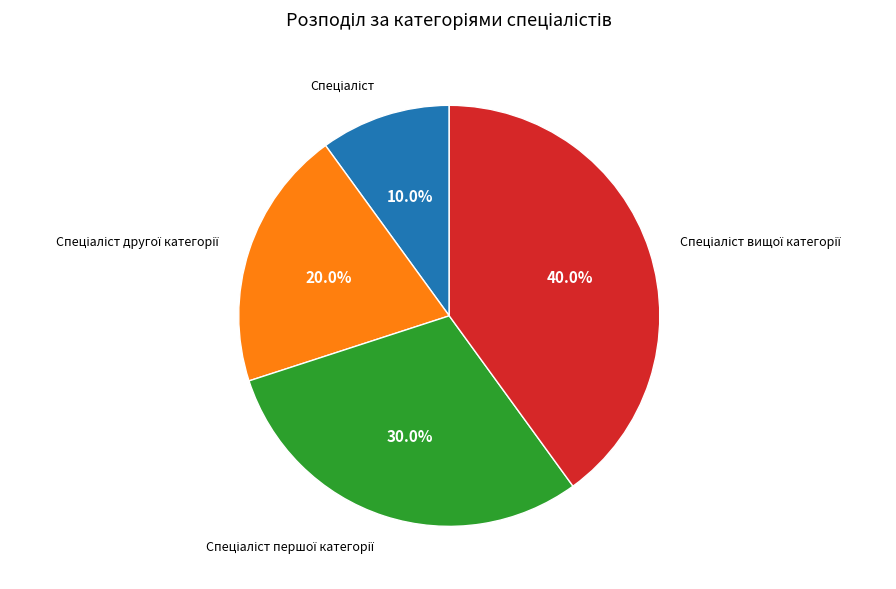

To the nearest percent, what is the average slice percentage?

25%